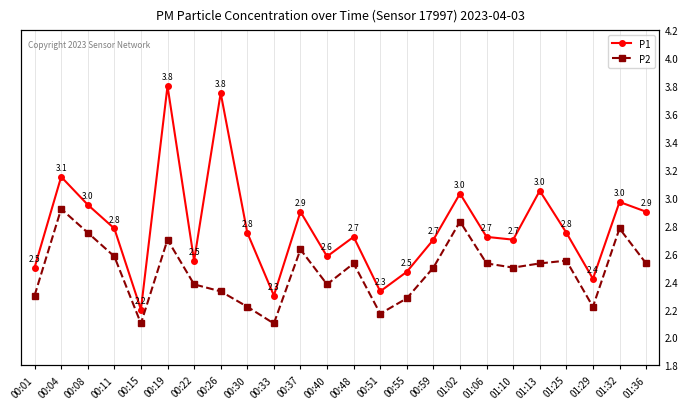

What is the total value across all series at 01:36?

5.4